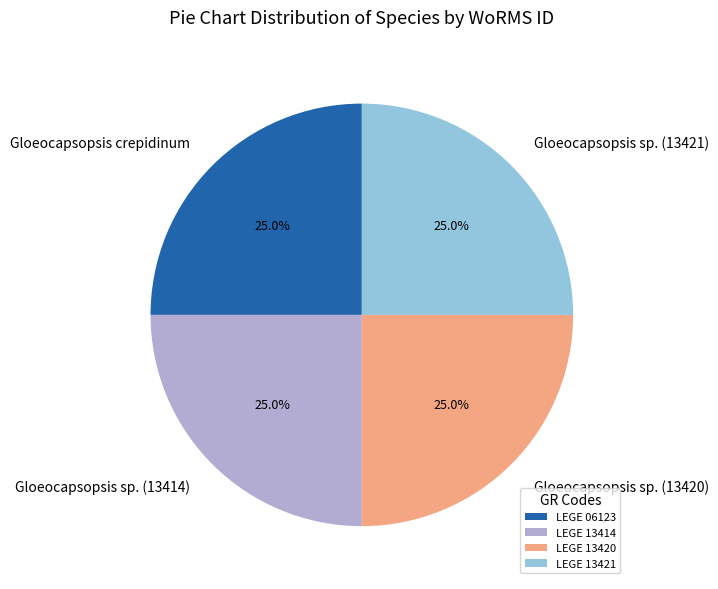

Is there a majority slice in this chart?

No